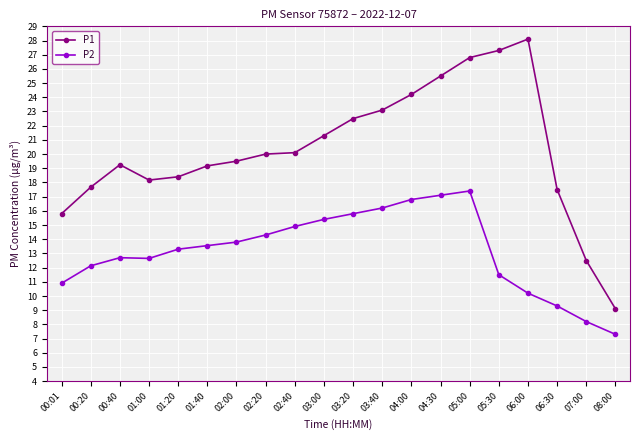

At which category is the sum across all series the highest?

05:00